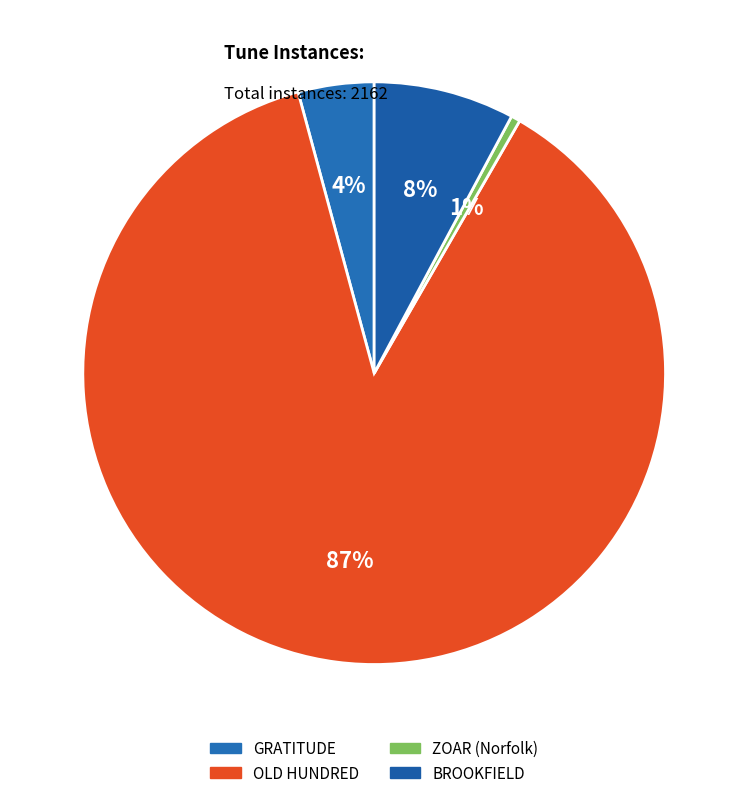

Count the number of slices in the pie.

4